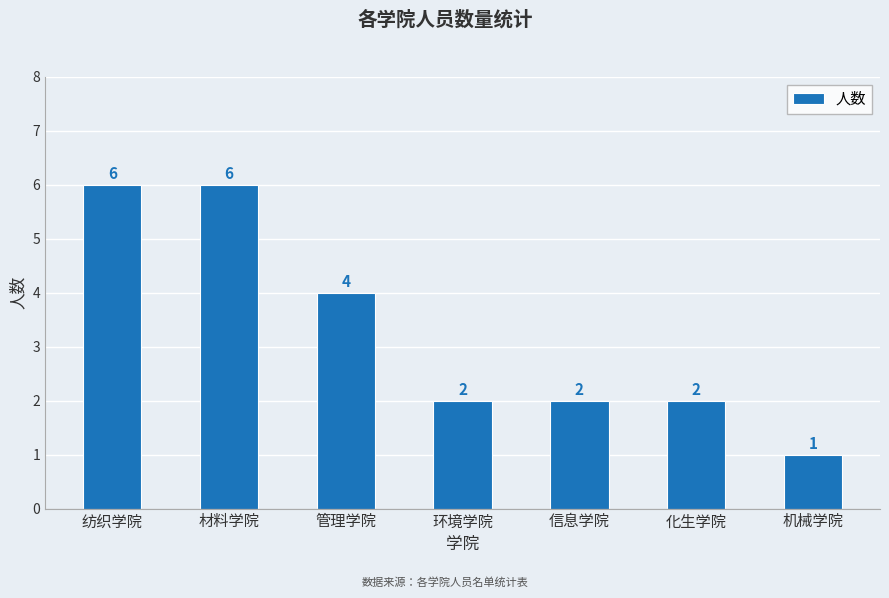

What is the approximate value at 信息学院?

2